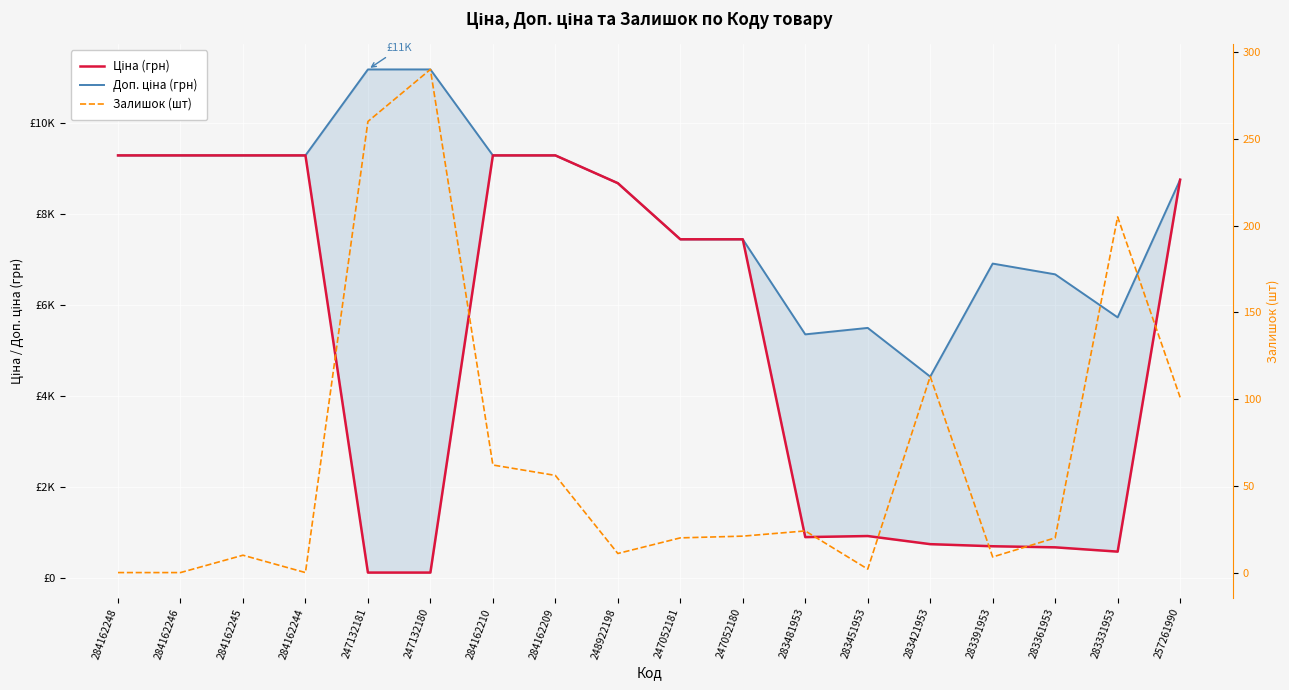

True or false: Доп. ціна (грн) and Ціна (грн) intersect in this chart.

False